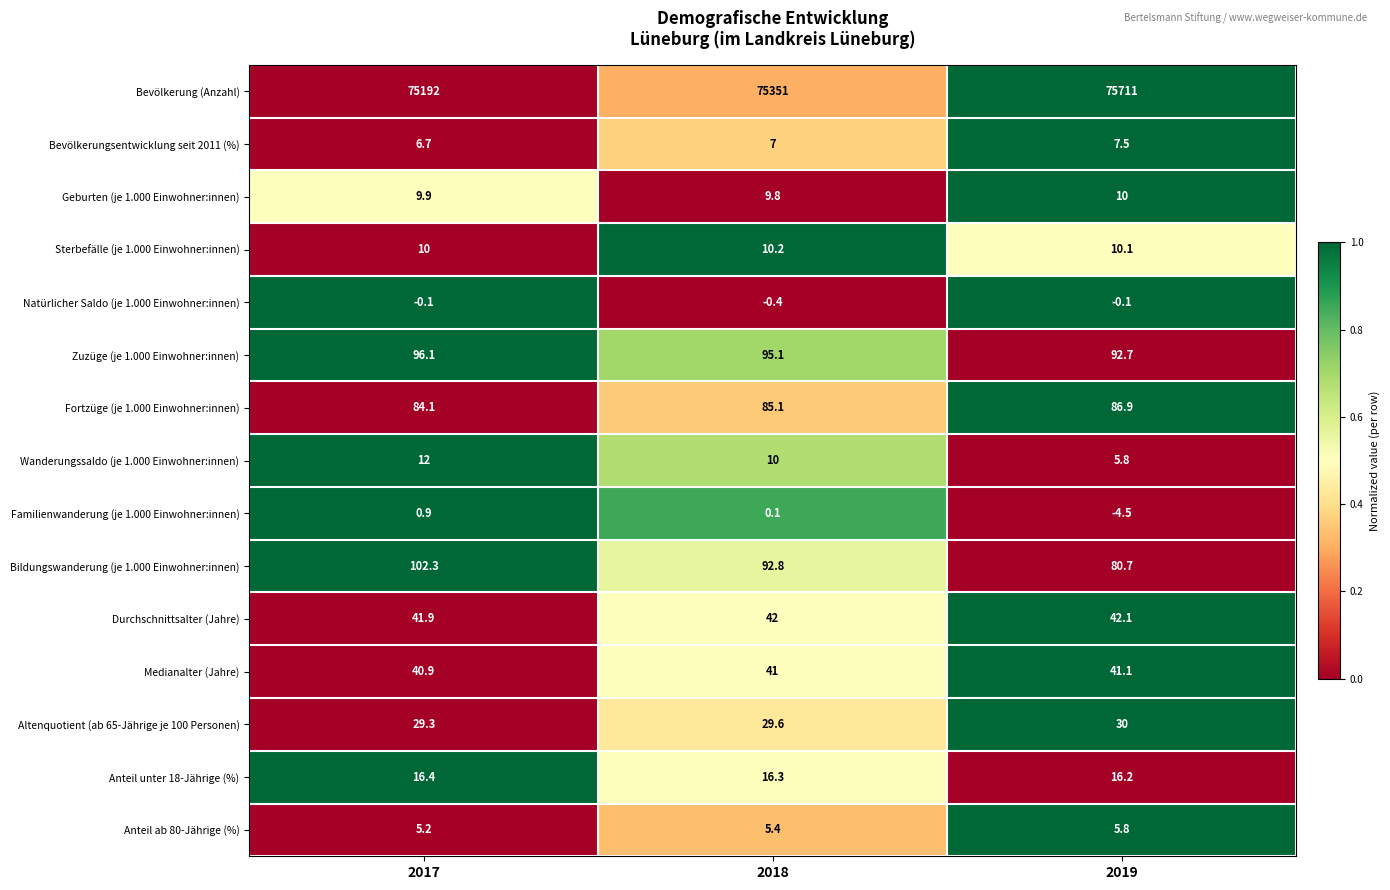

How many distinct data groups are displayed?

15